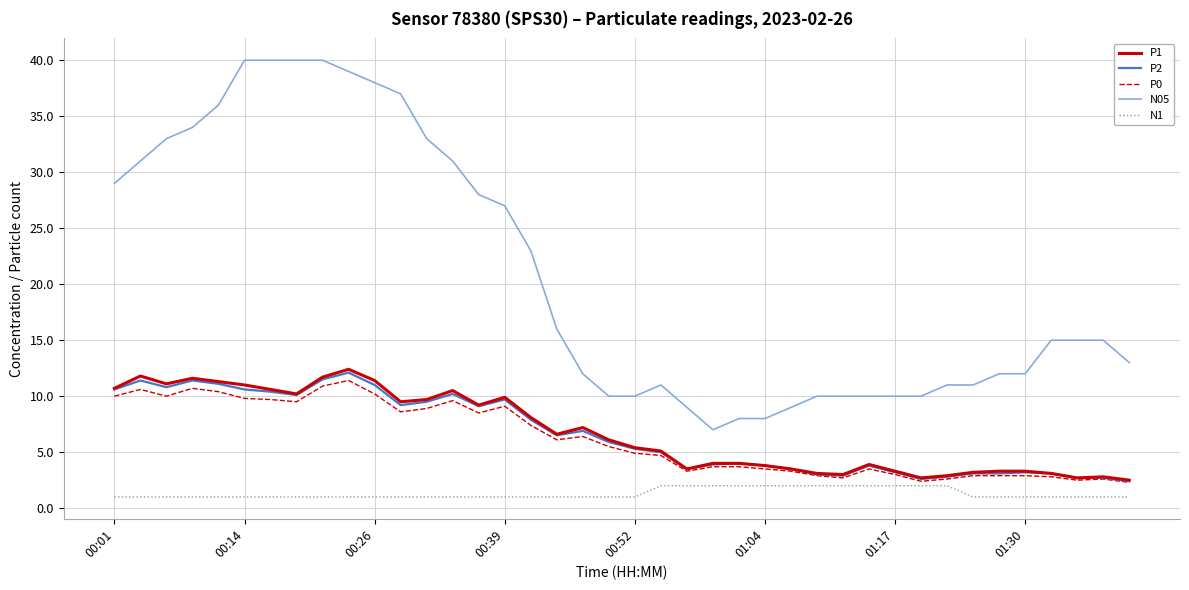

What is the maximum value for N05?

40.0